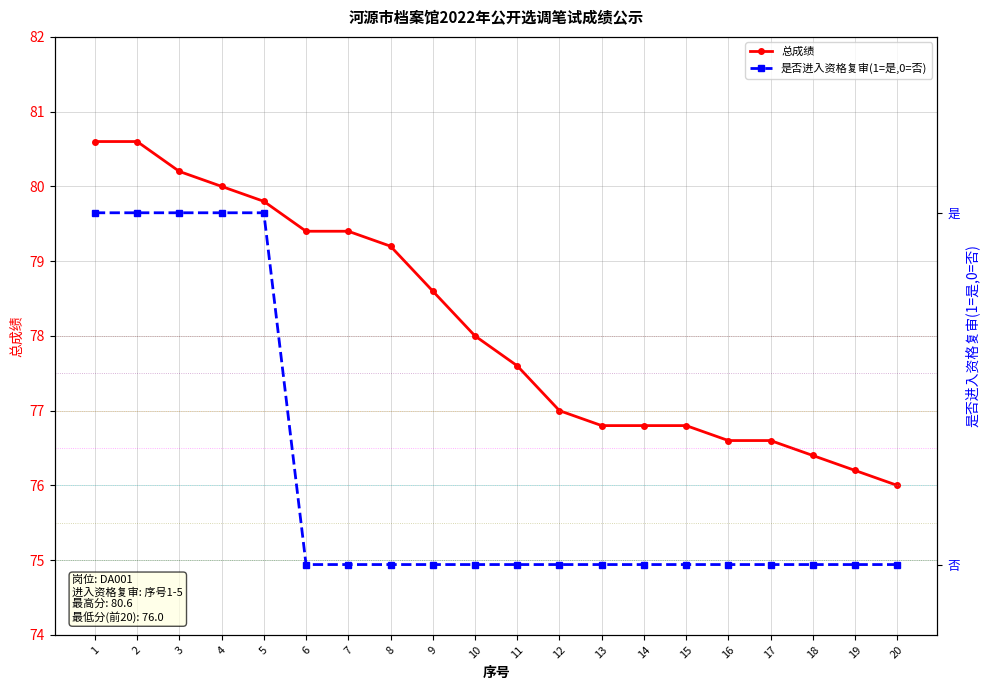

Where does the 总成绩 series first go above 78?

1